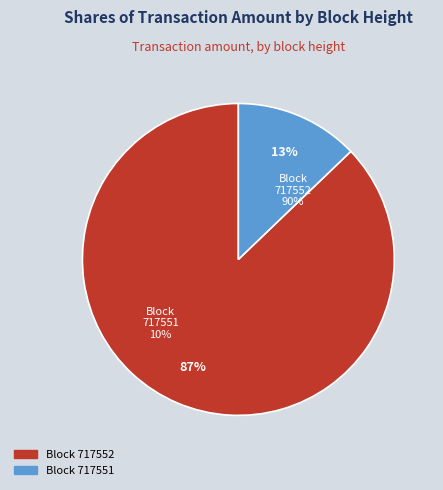

How many segments does this pie chart have?

2